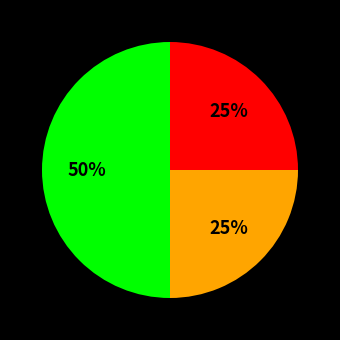

To the nearest percent, what is the average slice percentage?

33%